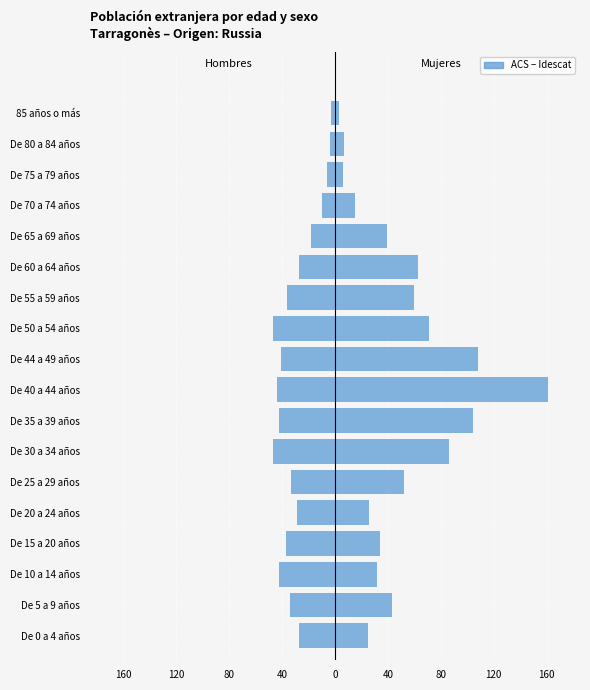

What is the value of the Hombres bar at the 9th from the left?

-42